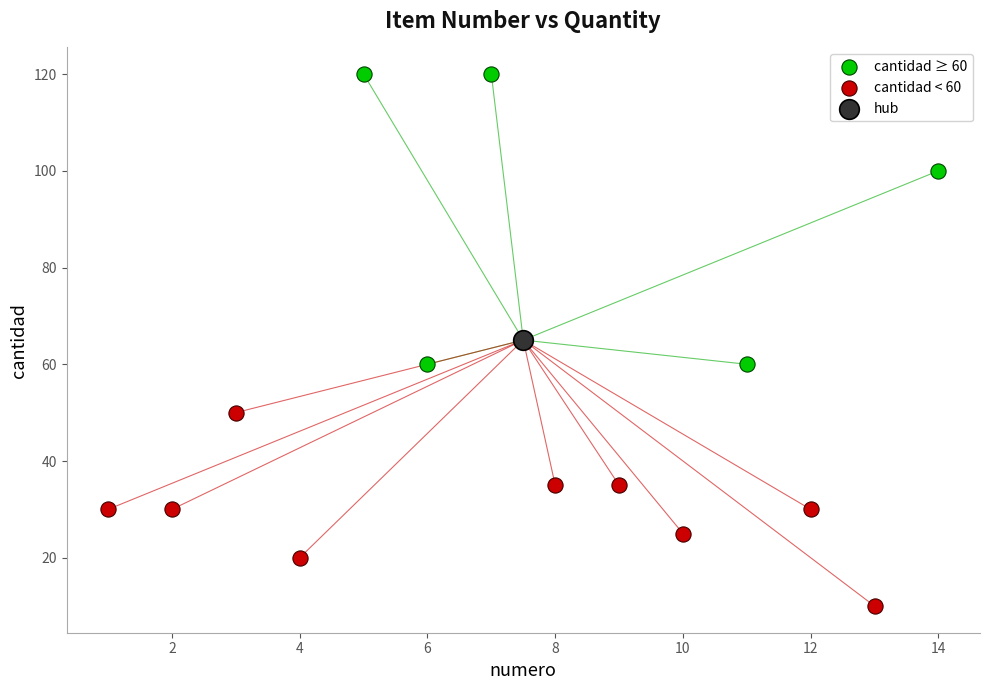

Which series reaches the minimum Y coordinate?

cantidad < 60